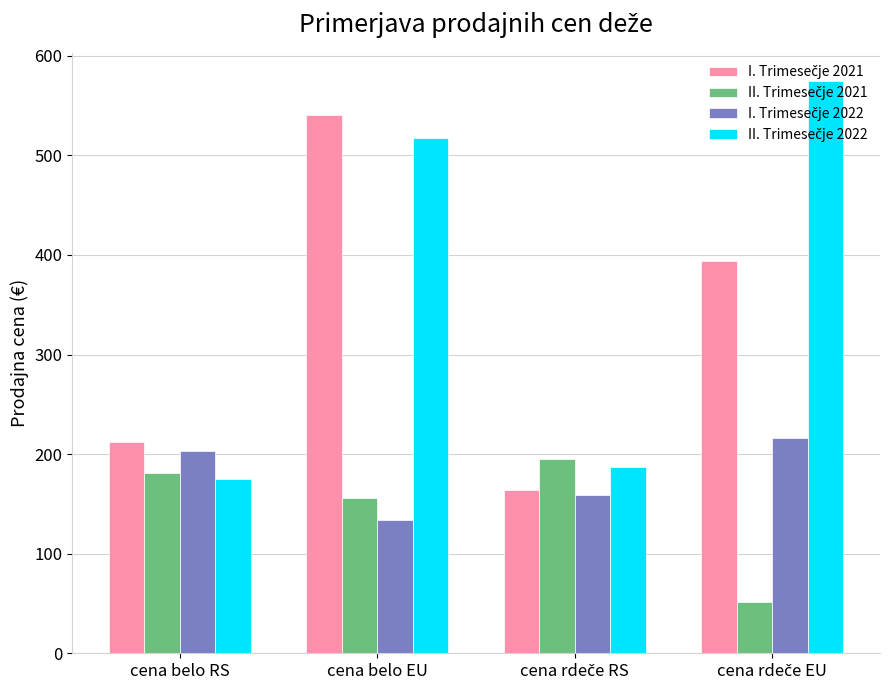

What is the total value across all series at cena belo RS?

770.7